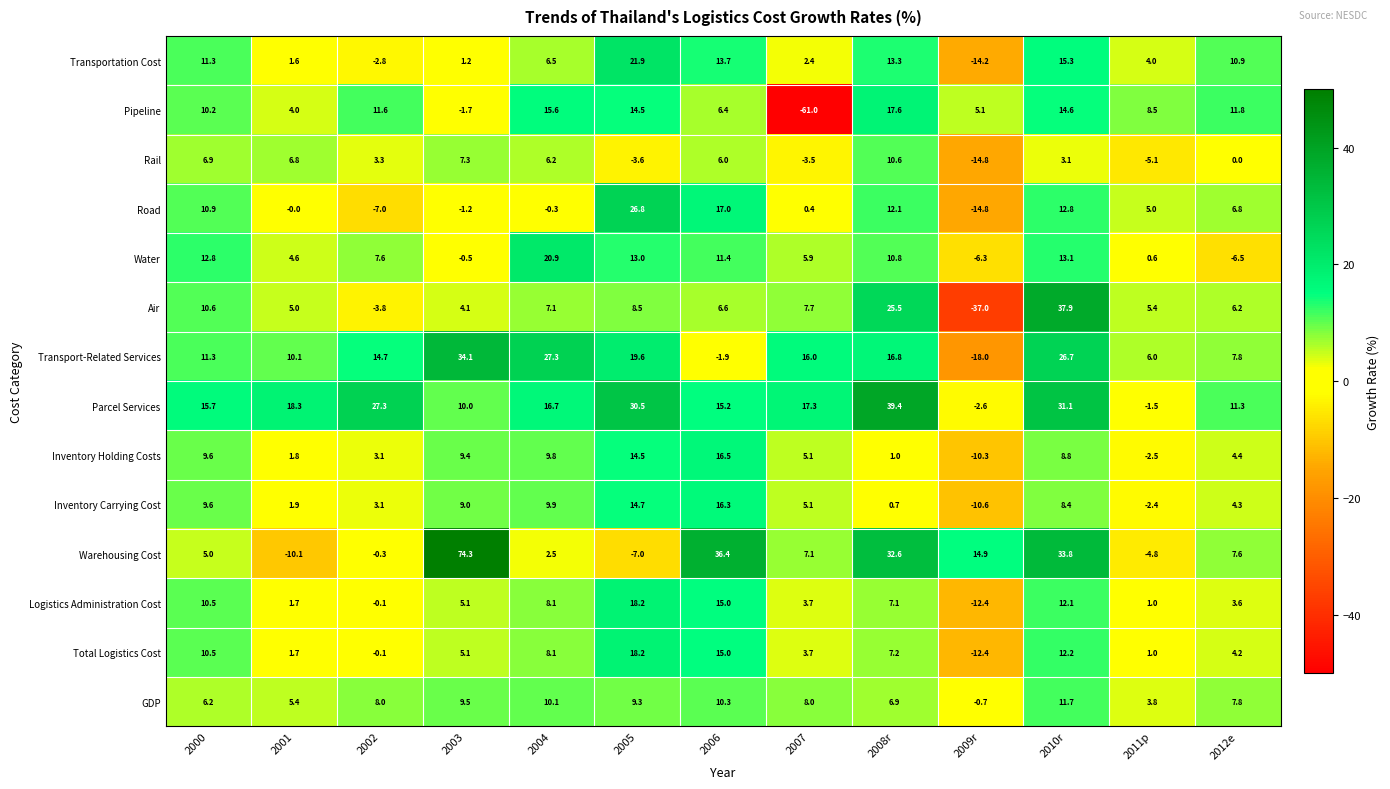

Between 2006 and 2010r, which series saw the biggest shift?

Air